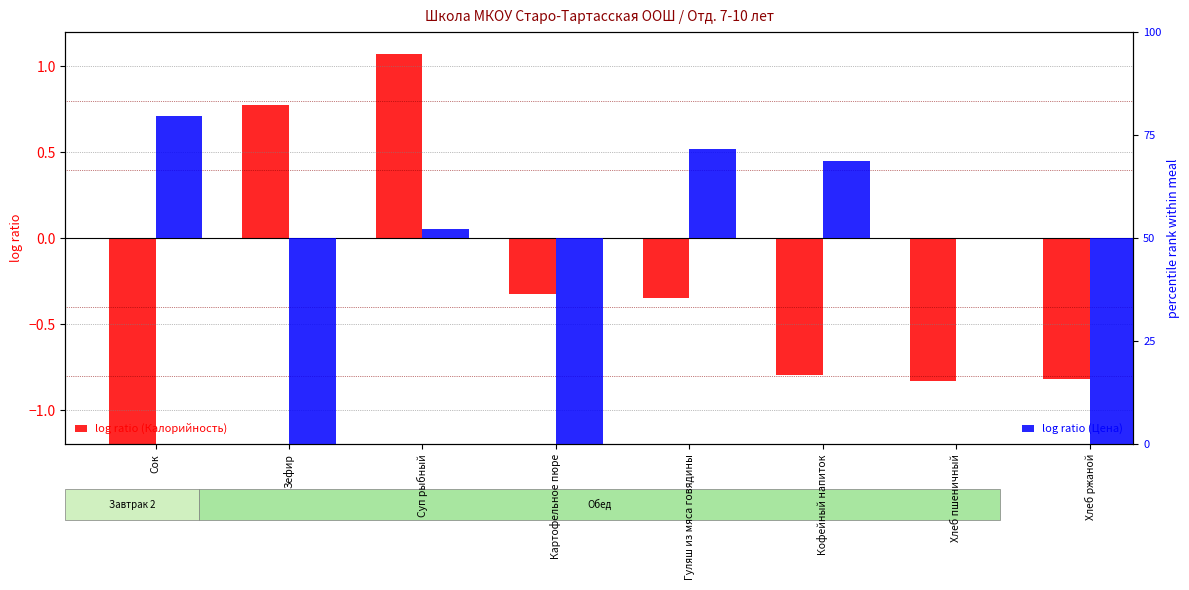

What is the difference between the log ratio (Калорийность) values at Гуляш из мяса говядины and Кофейный напиток?

0.5